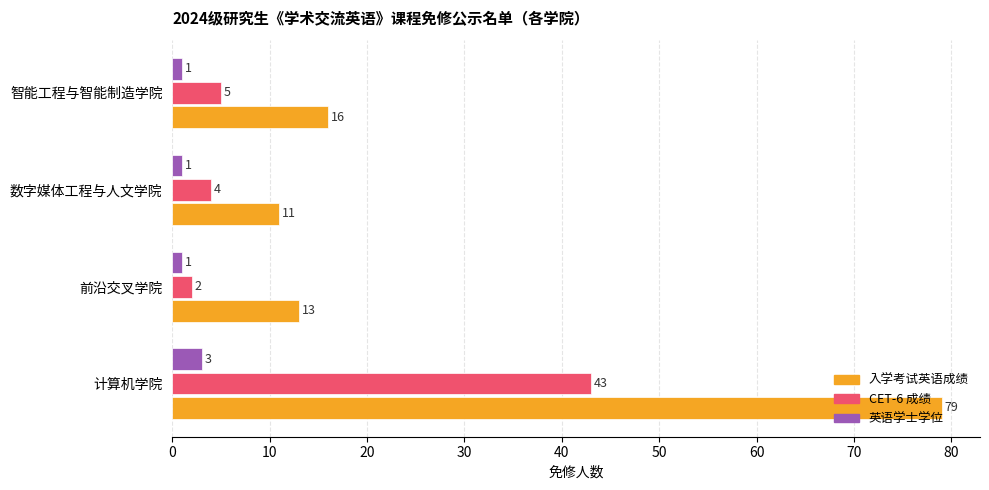

How many series are shown in this chart?

3